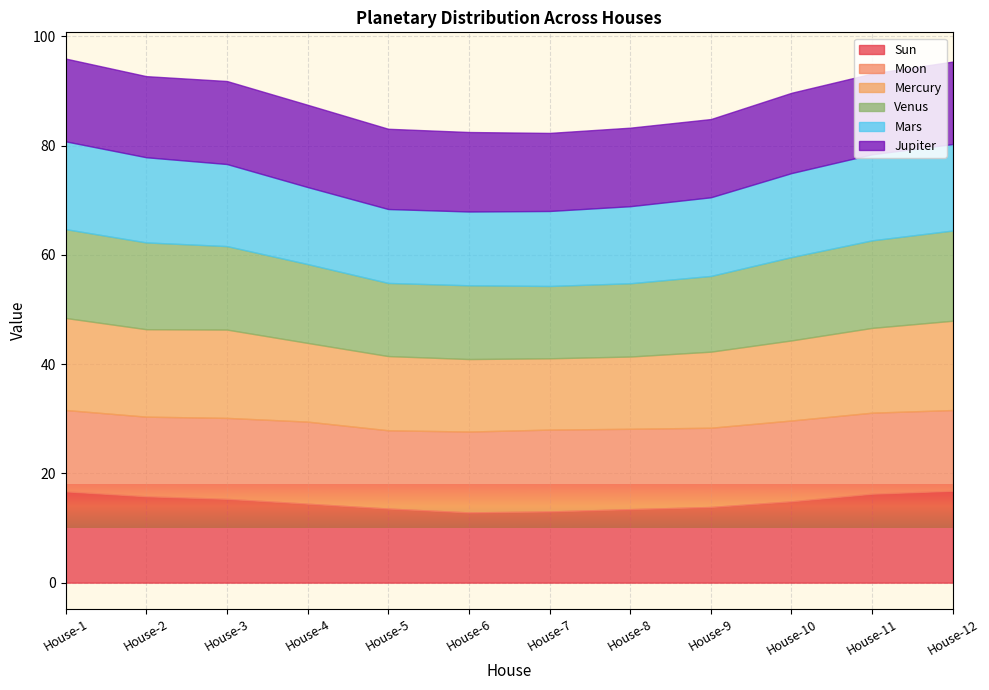

Where do Moon and Mercury first cross each other?

House-3 and House-4